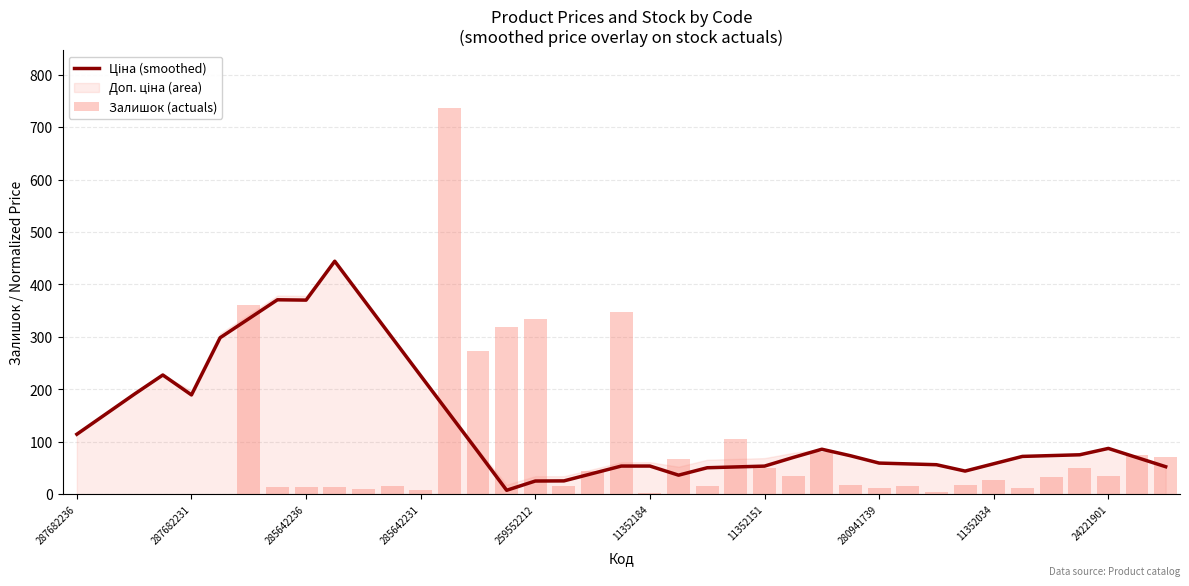

How many groups of bars are there?

39